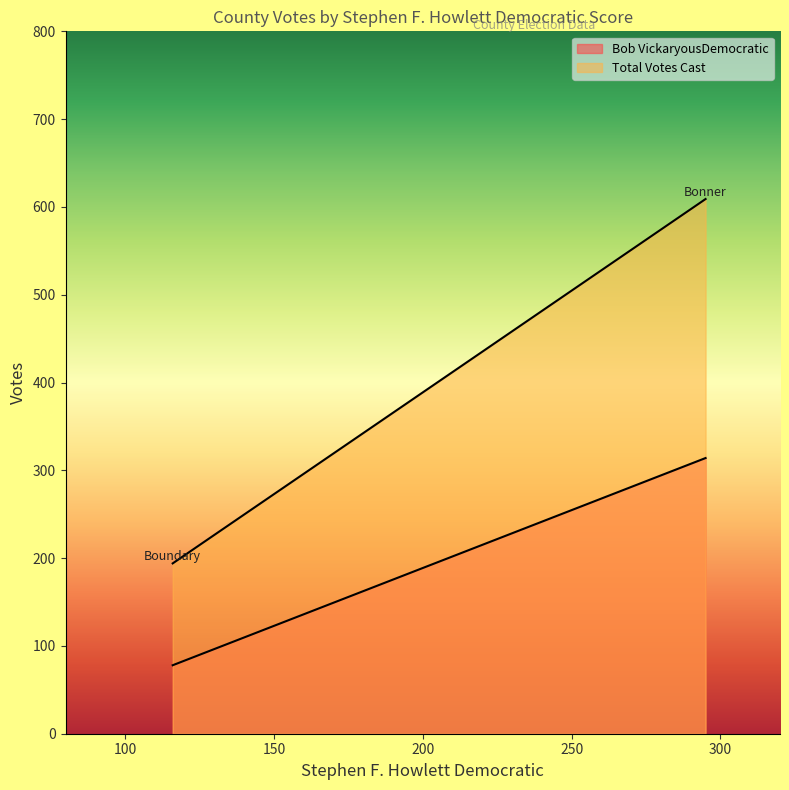

How many Total Votes Cast values are between 194 and 609?

2